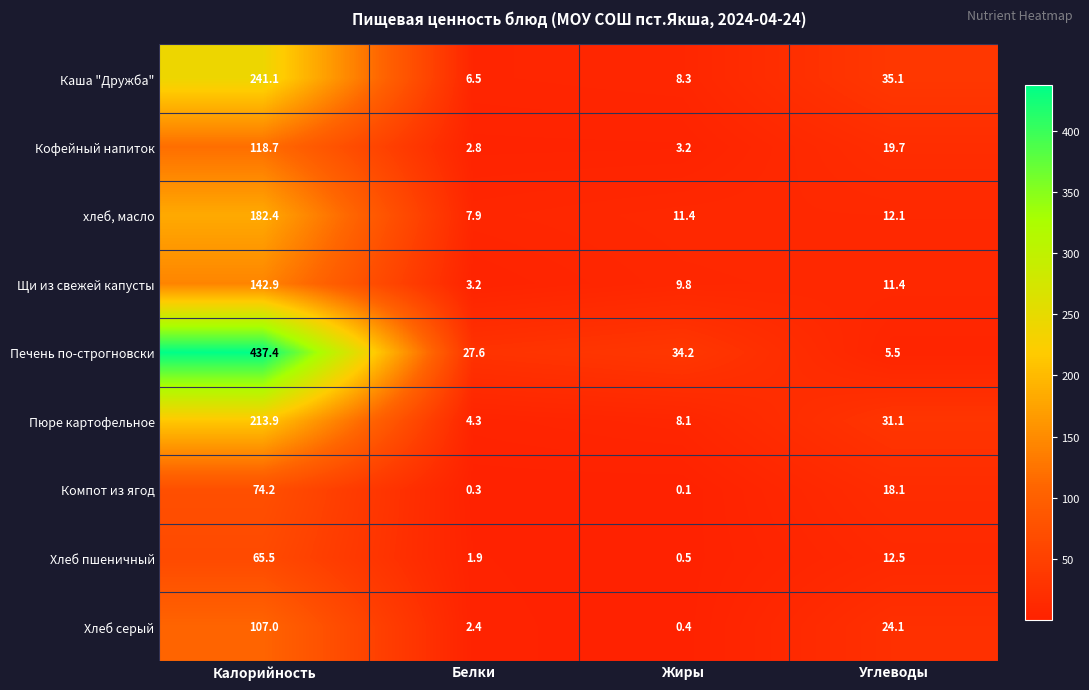

Count the number of categories in the chart.

4